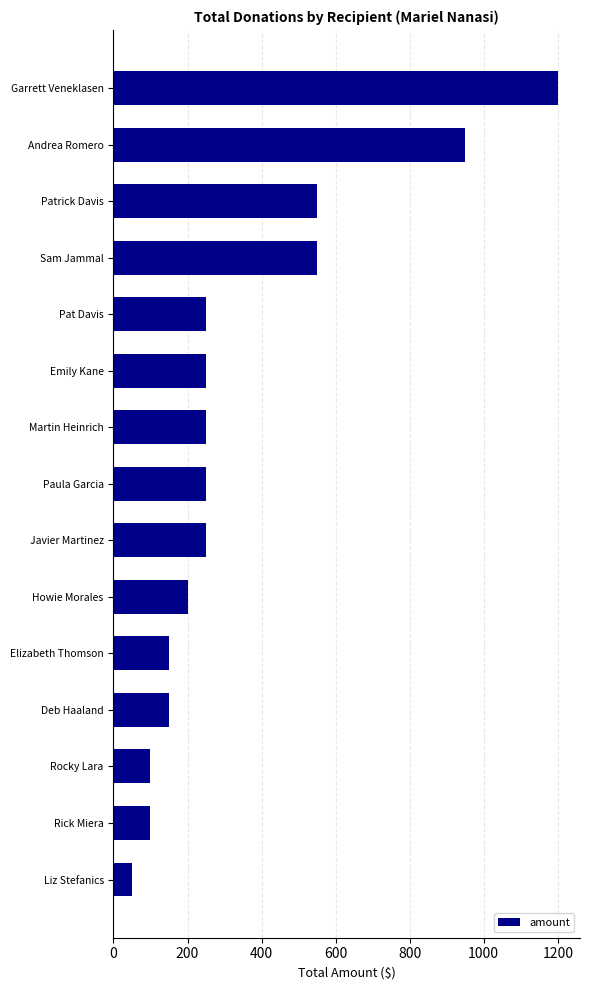

What is the difference between the maximum and minimum values?

1150